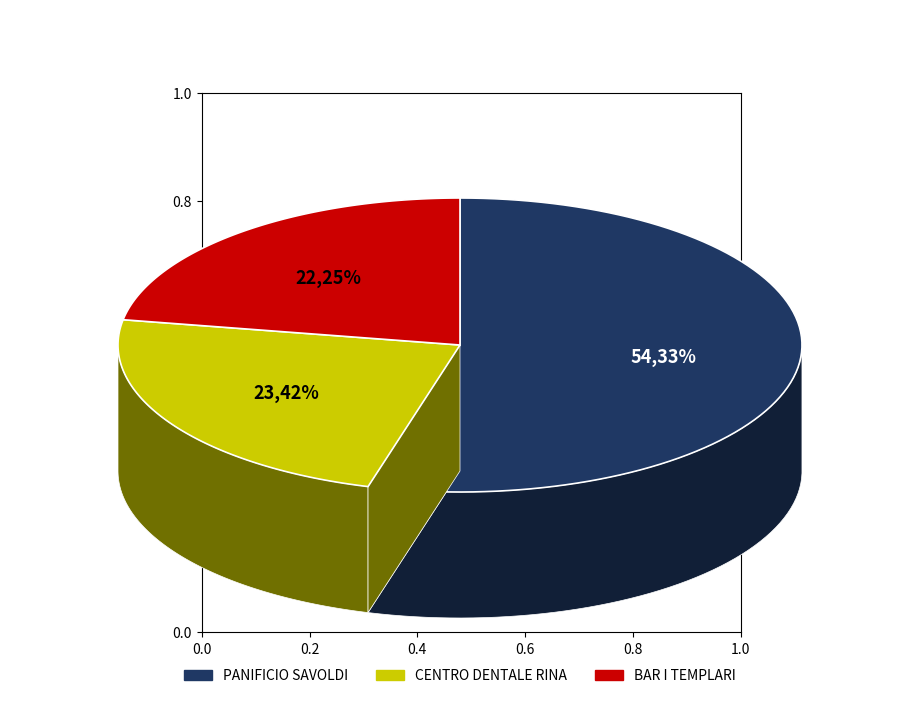

How many segments does this pie chart have?

3